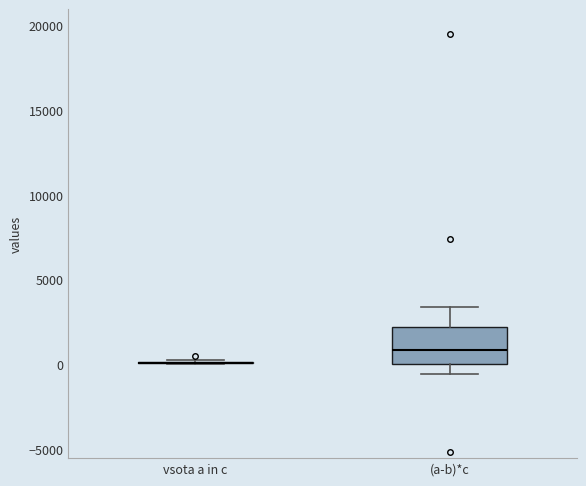

Comparing the boxes themselves (not the whiskers), which one is the tallest?

(a-b)*c